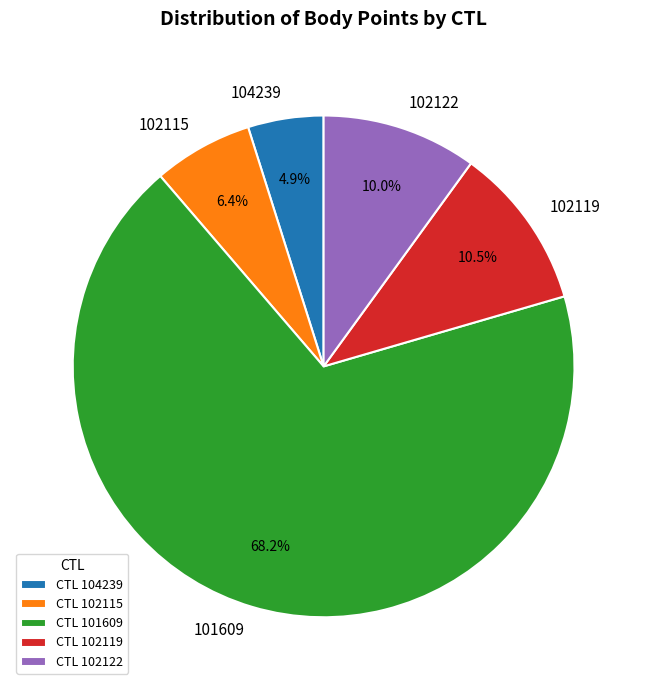

What is the majority slice?

101609